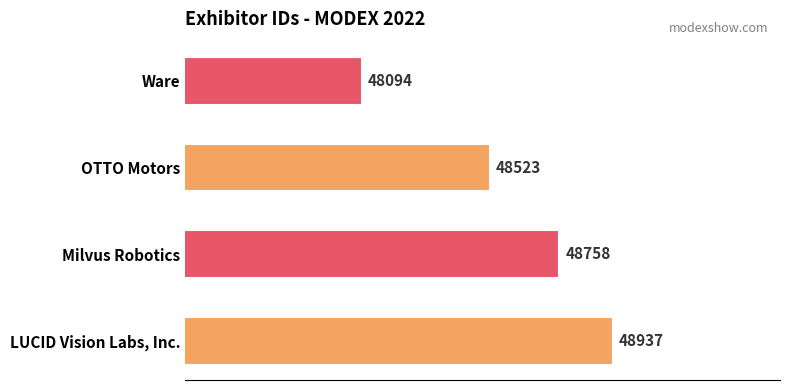

Does the chart contain any negative values?

No